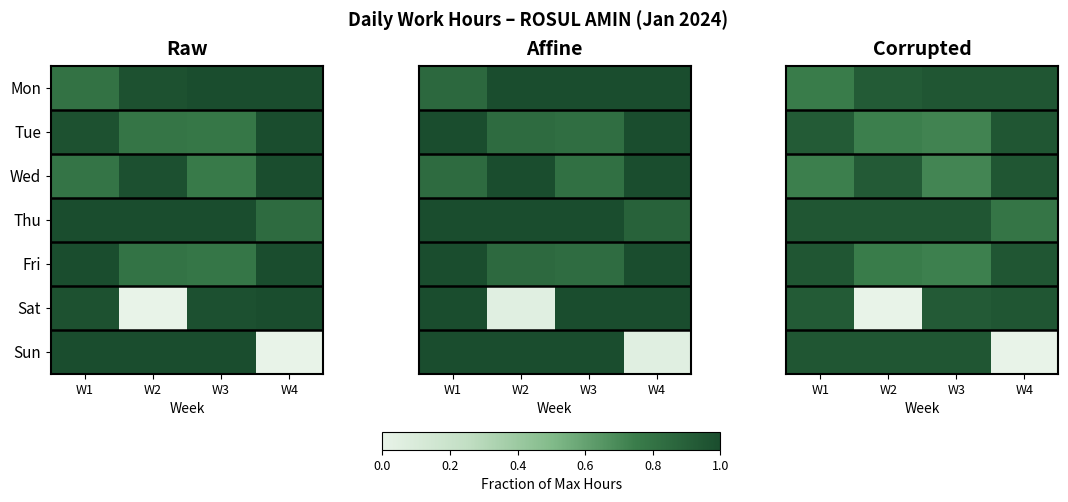

List the series in order of their peak value, lowest first.

Mon, Tue, Wed, Thu, Fri, Sat, Sun